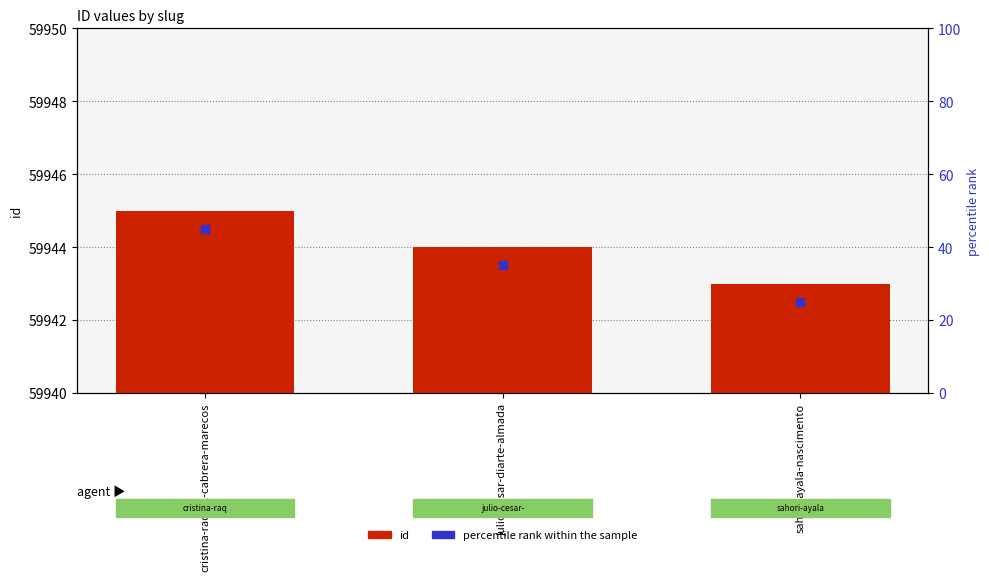

What is the sum of all values?

179832